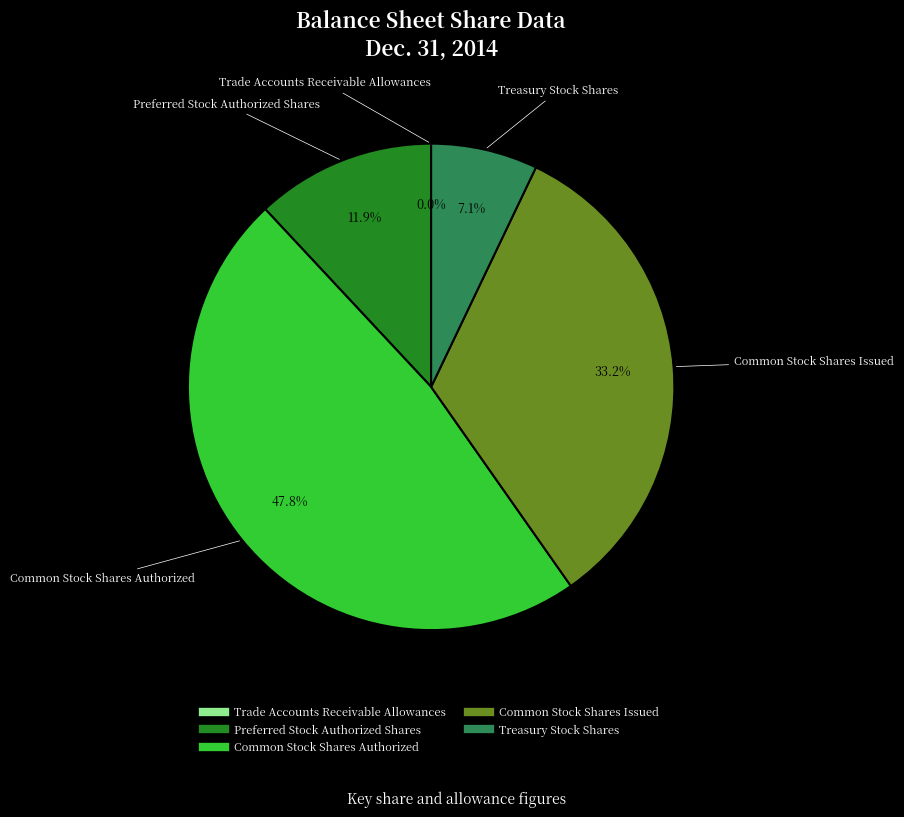

Which category has the biggest portion of the pie?

Common Stock Shares Authorized